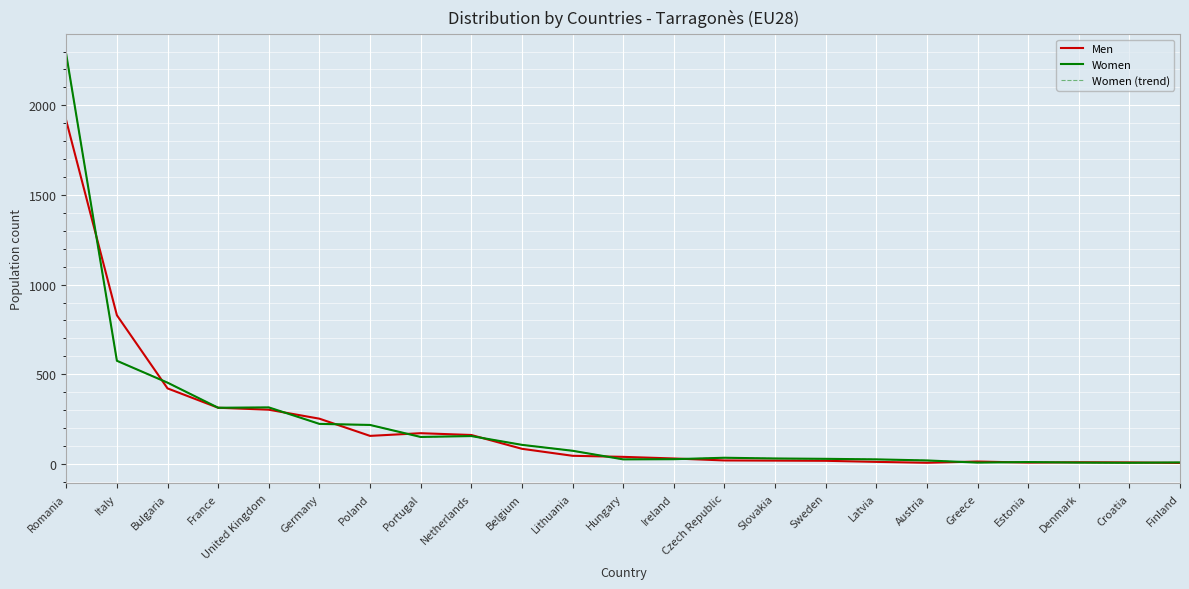

Rank the series at Estonia from highest to lowest value.

Women, Women (trend), Men